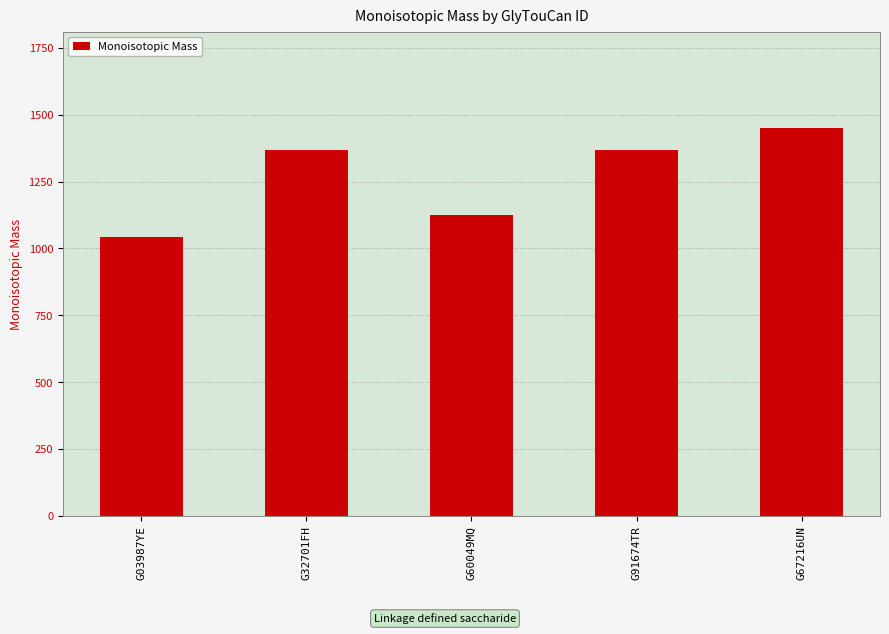

Count the number of categories in the chart.

5